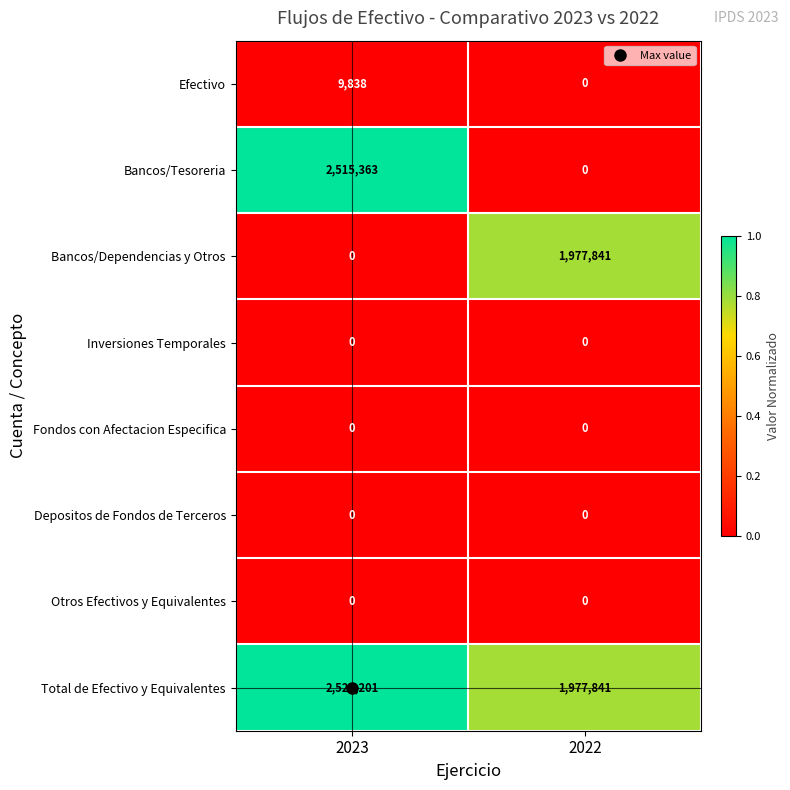

What is the greatest value displayed?

2525201